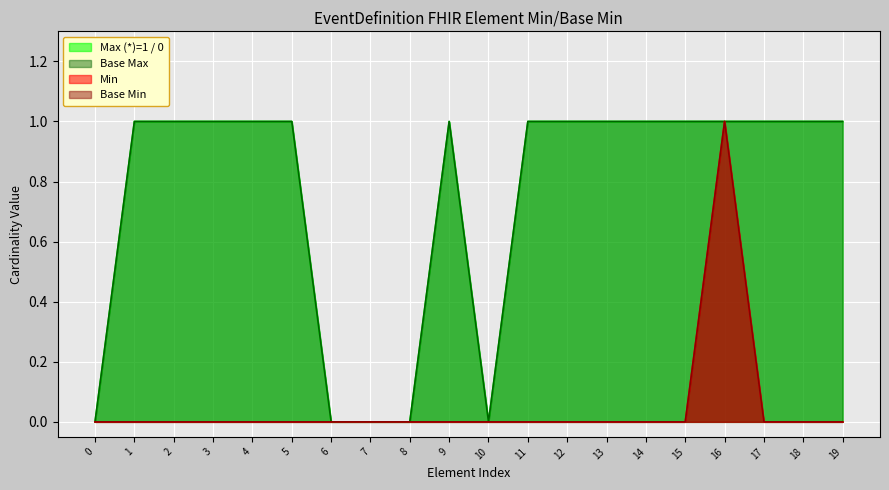

How many data points in Min are above 0?

1